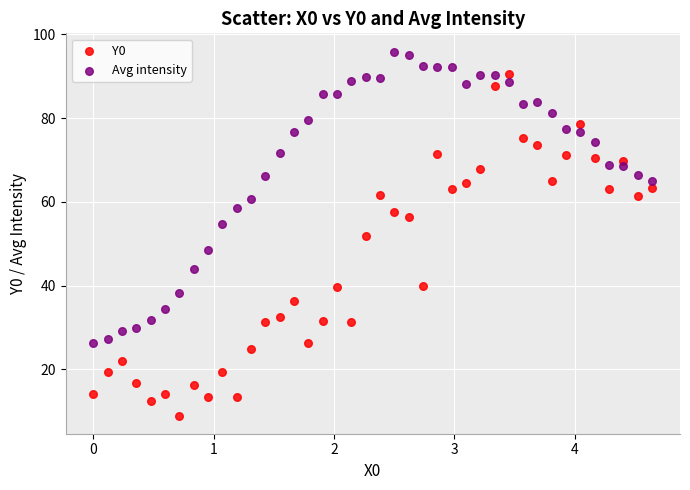

Which series reaches the maximum Y coordinate?

Avg intensity